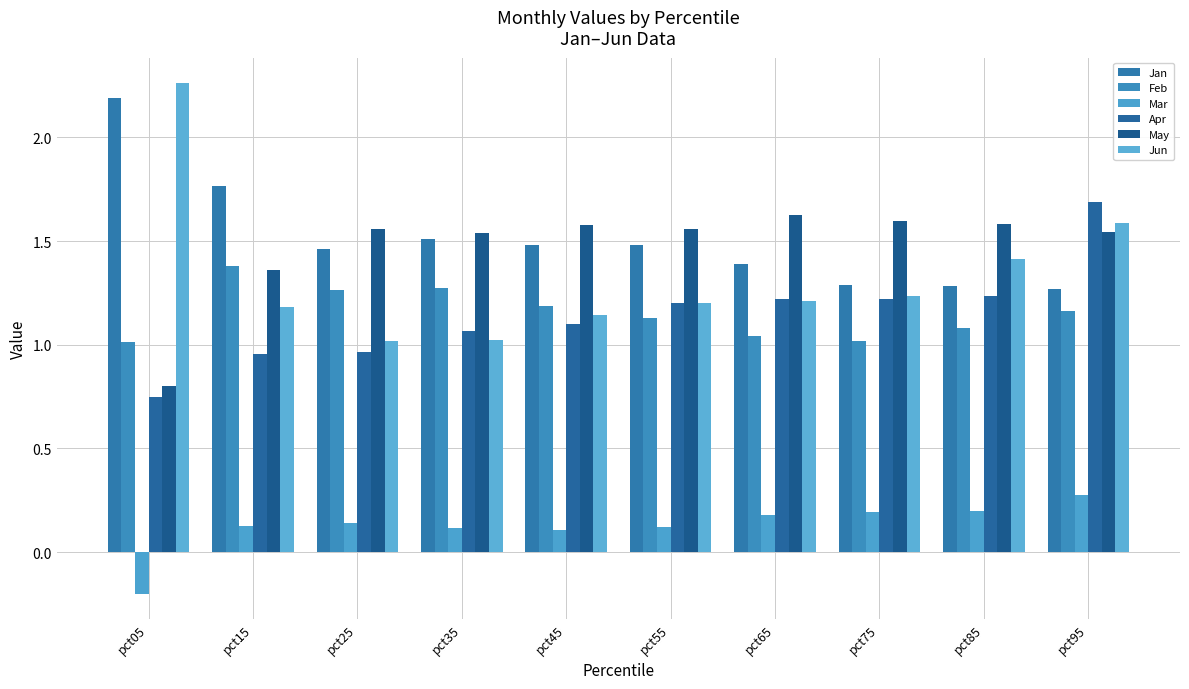

Which label corresponds to the smallest value in the chart?

pct05